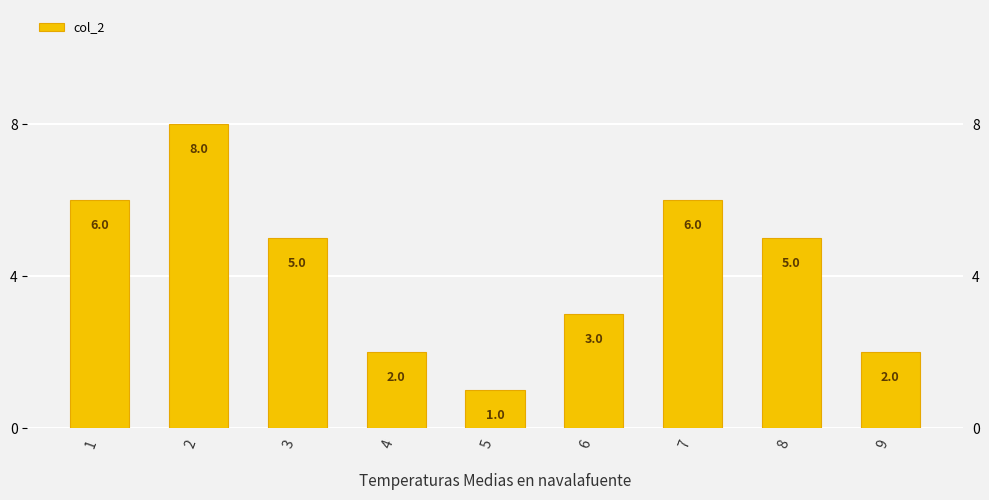

Which category has the lowest value across all series?

5